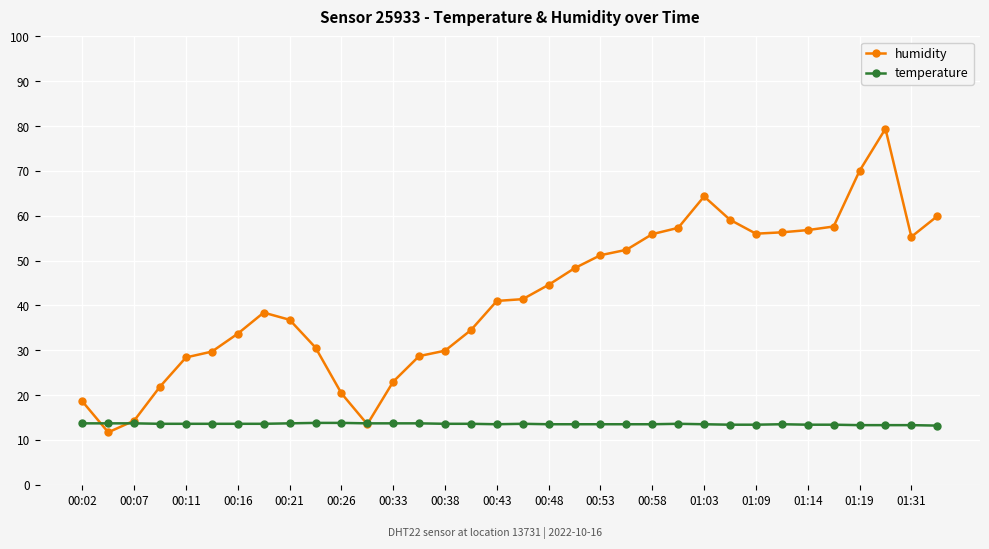

Rank the series by their average value, from lowest to highest.

temperature, humidity